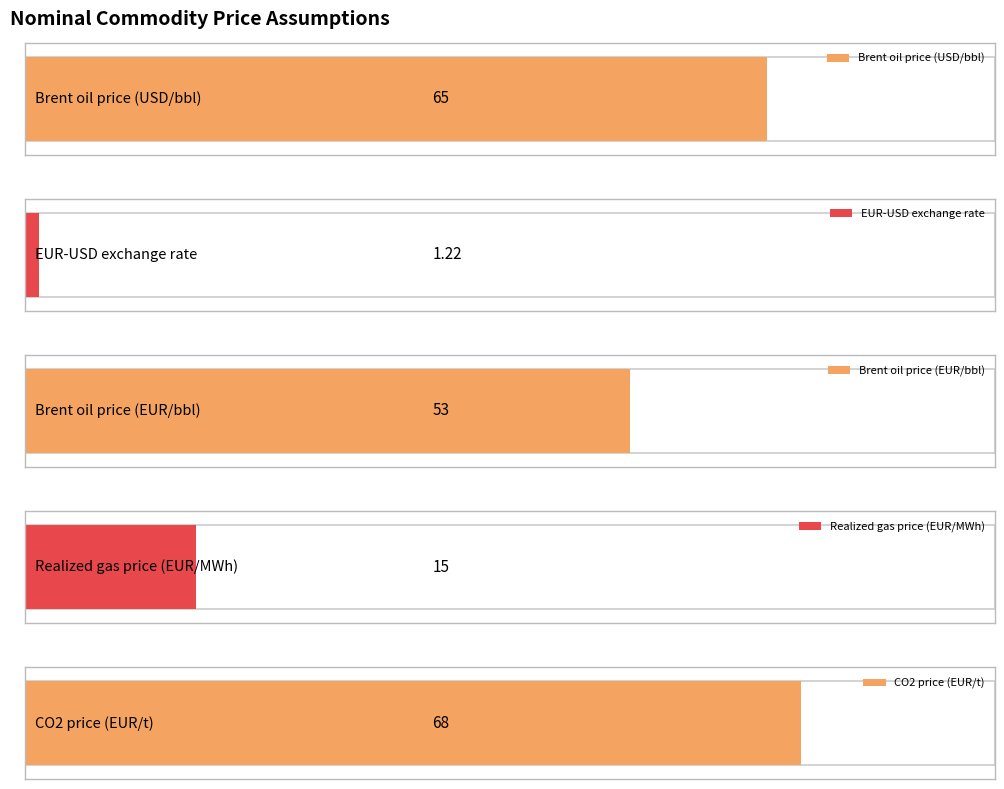

What is the approximate value of Realized gas price (EUR/MWh) at 2026?

15.0